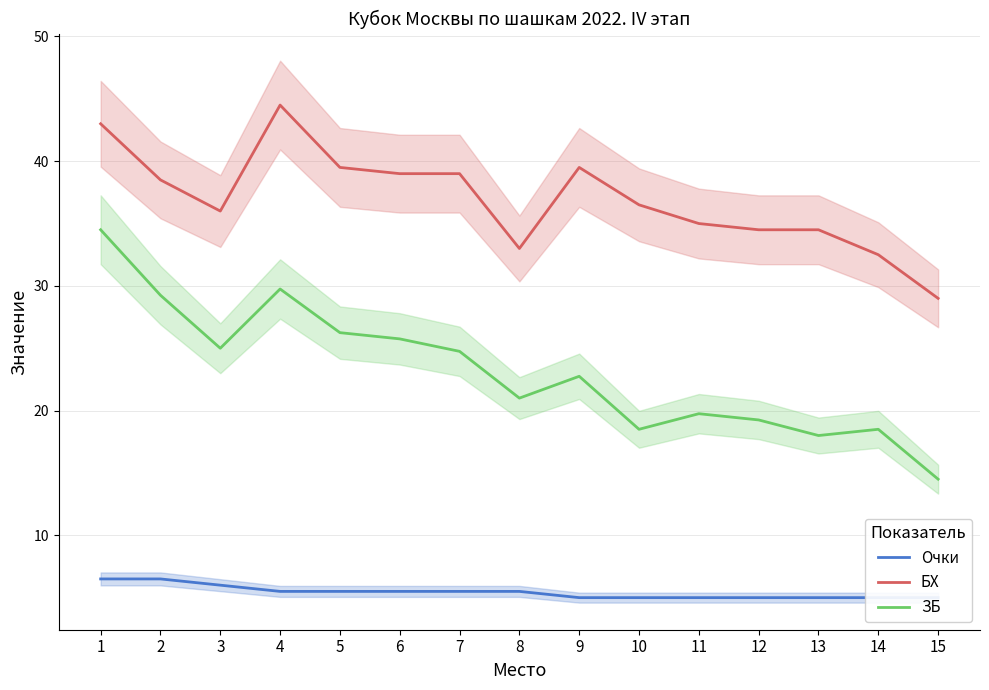

At 8, list the series in order from largest to smallest.

БХ, ЗБ, Очки